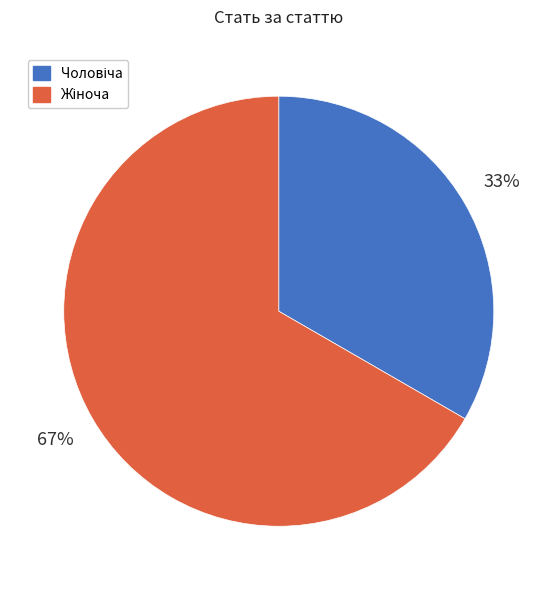

Does any single category account for the majority?

Yes